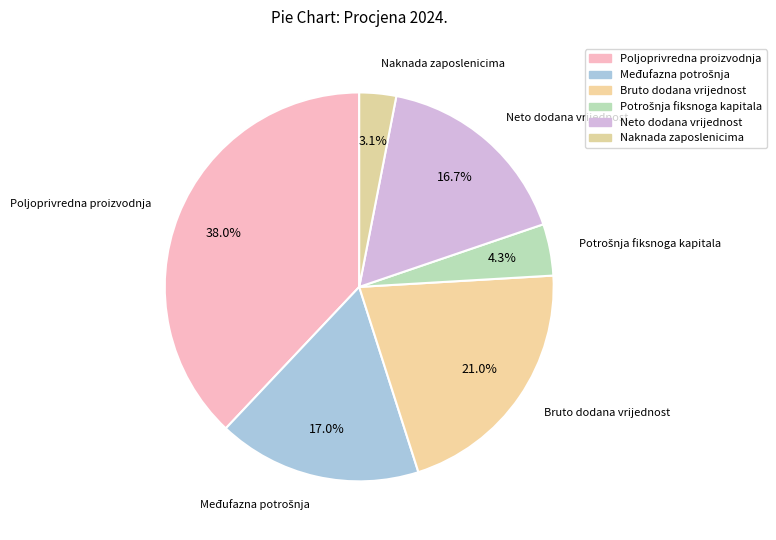

Which category has the biggest portion of the pie?

Poljoprivredna proizvodnja